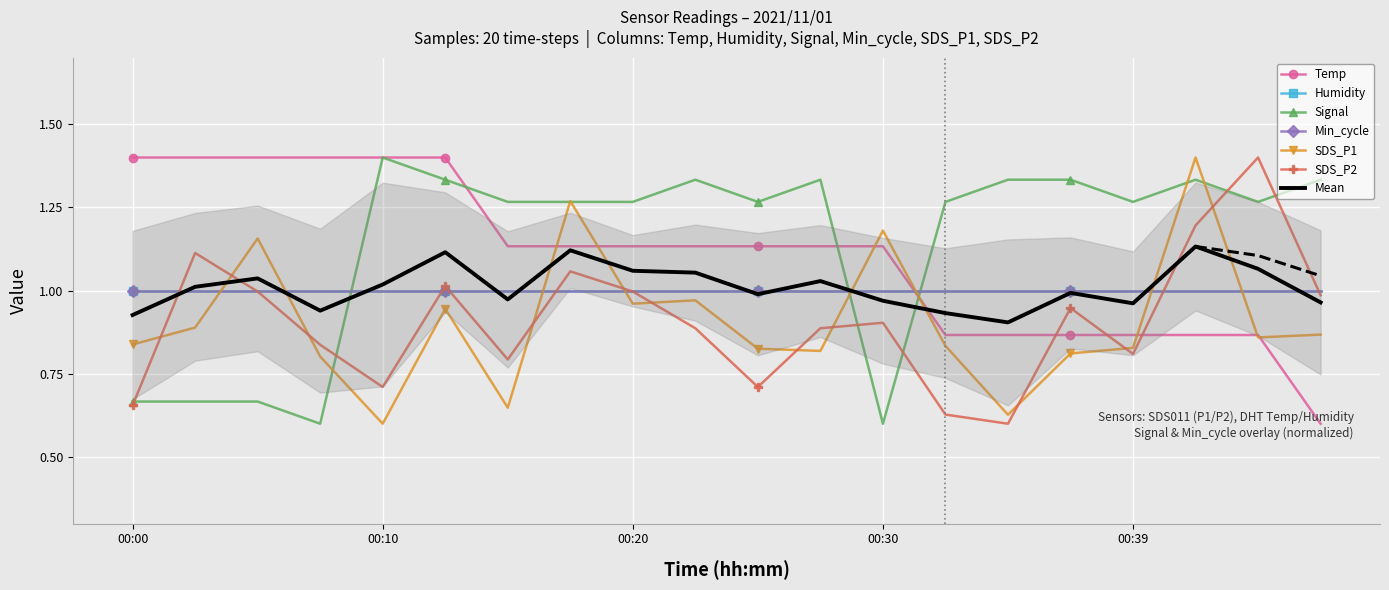

Which label corresponds to the largest value in the chart?

00:00